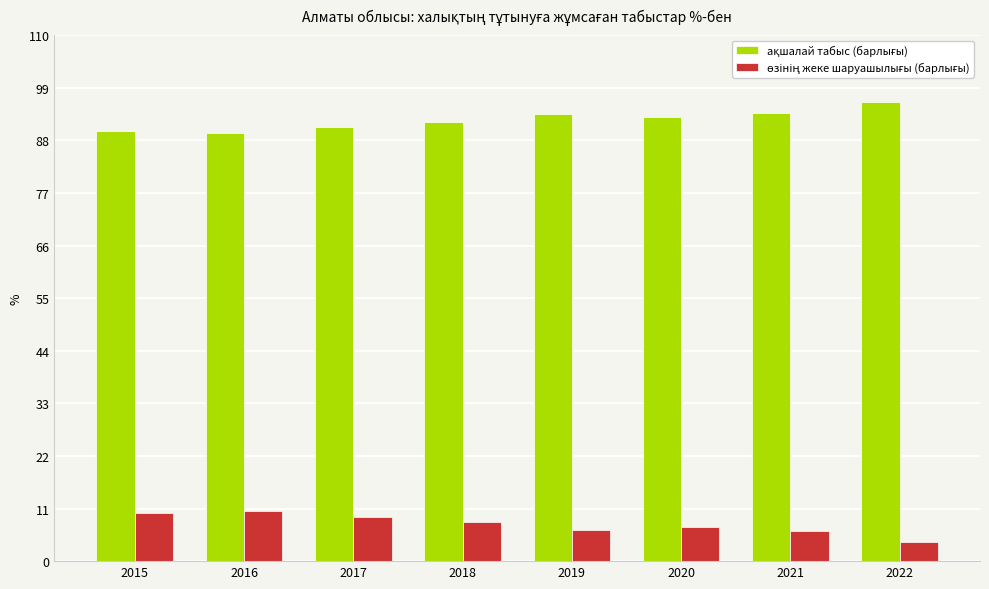

What is the smallest value displayed?

4.0